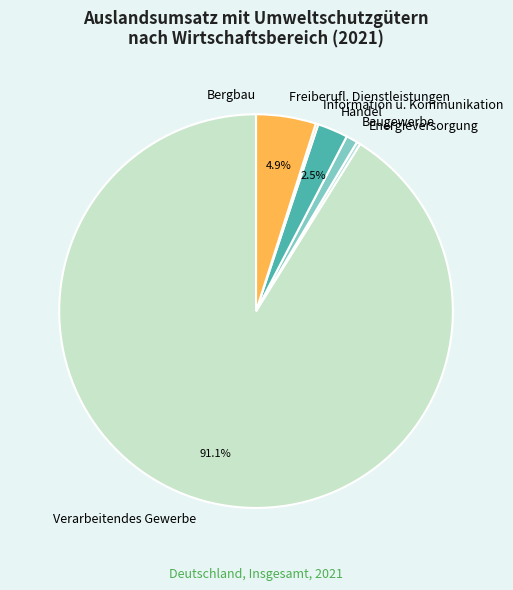

Do Baugewerbe and Energieversorgung together represent more than half of the pie?

No